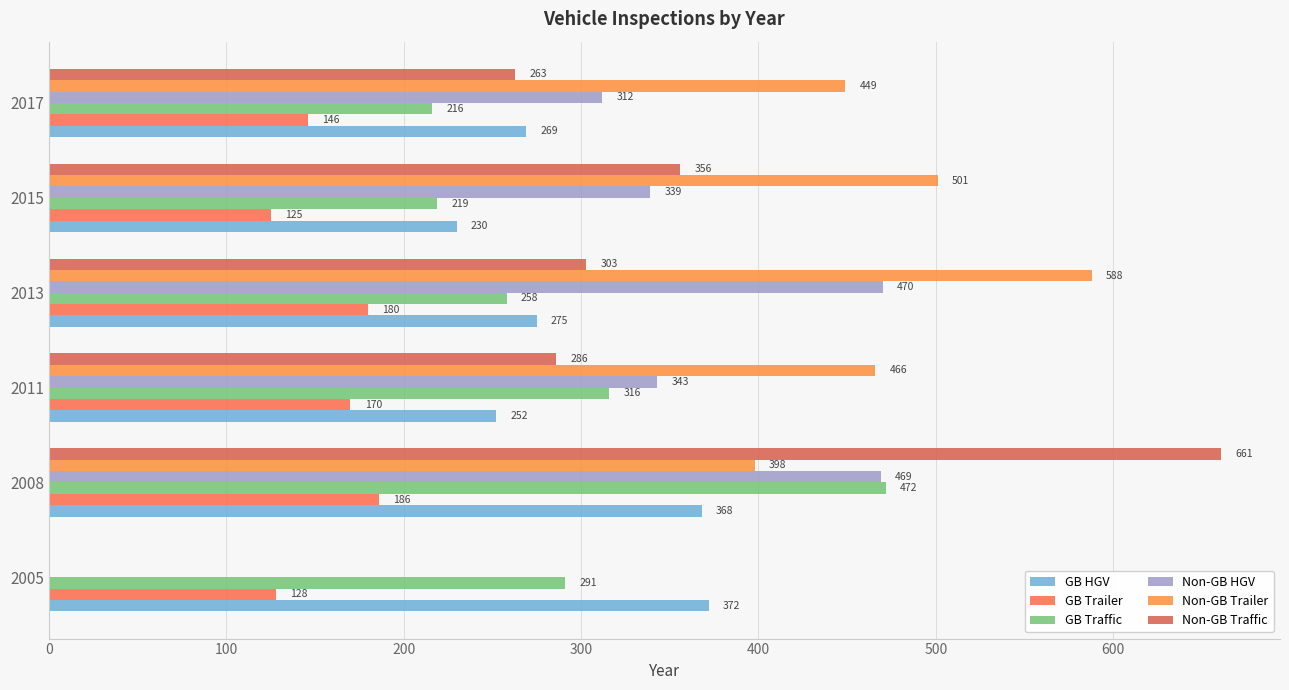

How many positive values does the Non-GB Trailer series have?

5